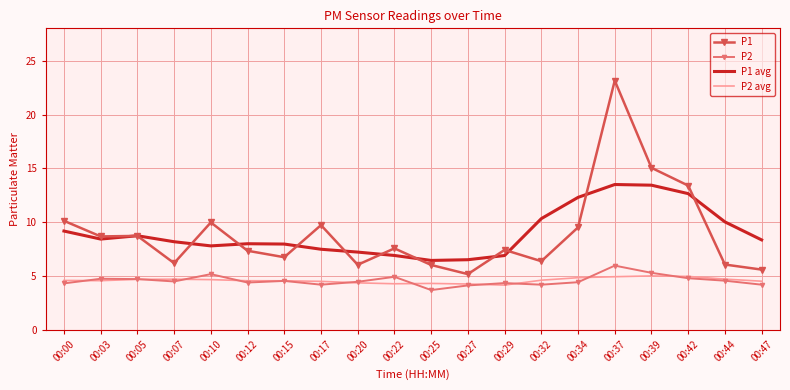

True or false: P2 and P1 intersect in this chart.

False